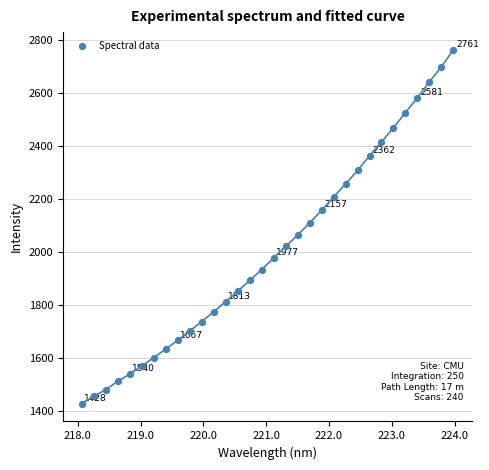

What is the range of X values (max minus min)?

5.9